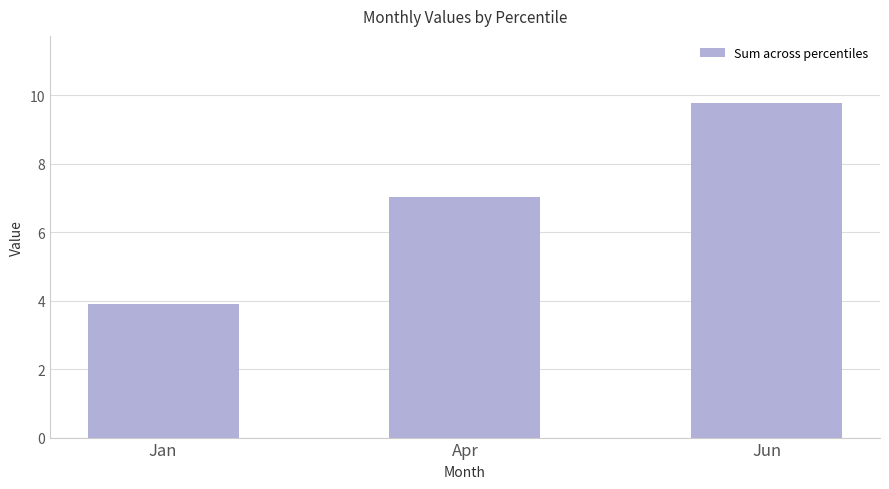

List the labels in order of value, largest first.

Jun, Apr, Jan